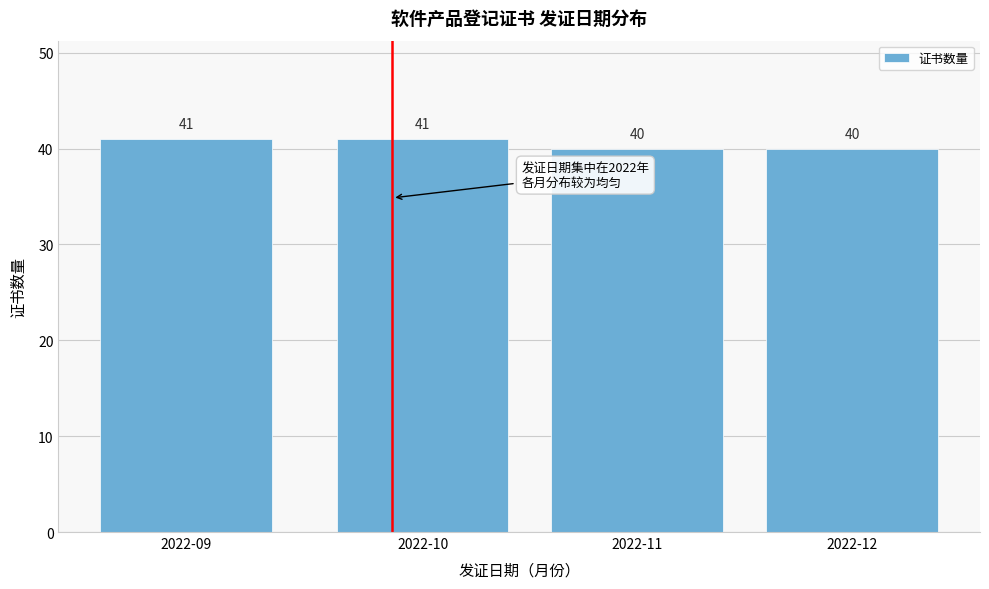

Reading left to right, list all the values displayed in this chart.

41	41	40	40